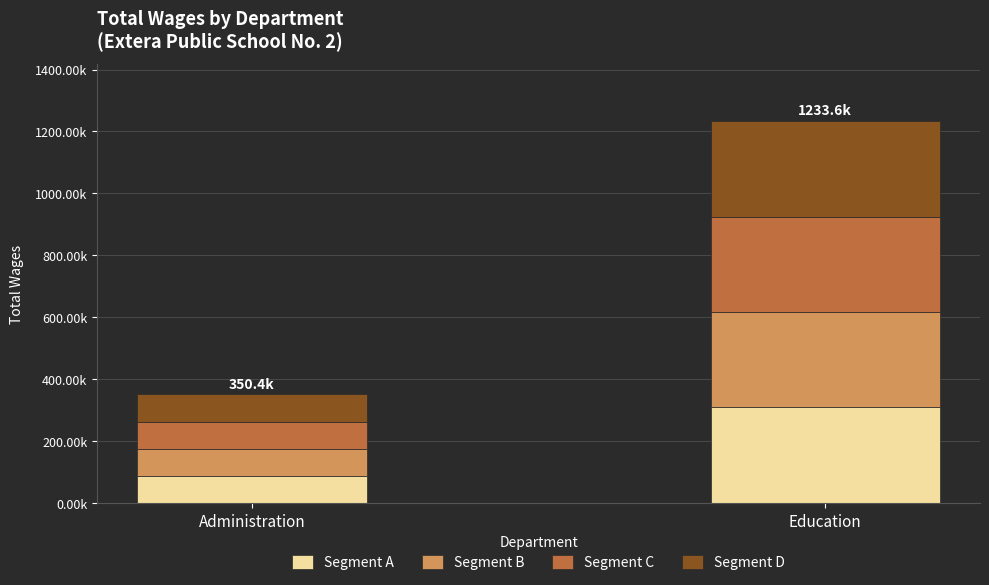

Between Education and Administration, which is larger?

Education